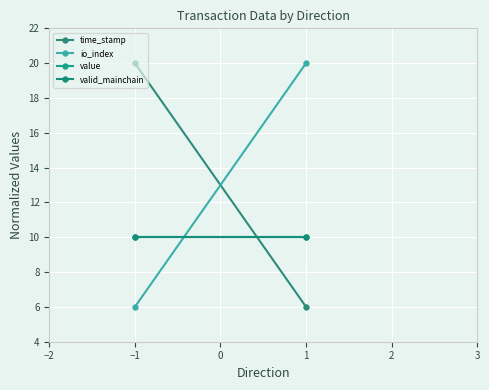

List the series in order of their peak value, highest first.

time_stamp, io_index, value, valid_mainchain